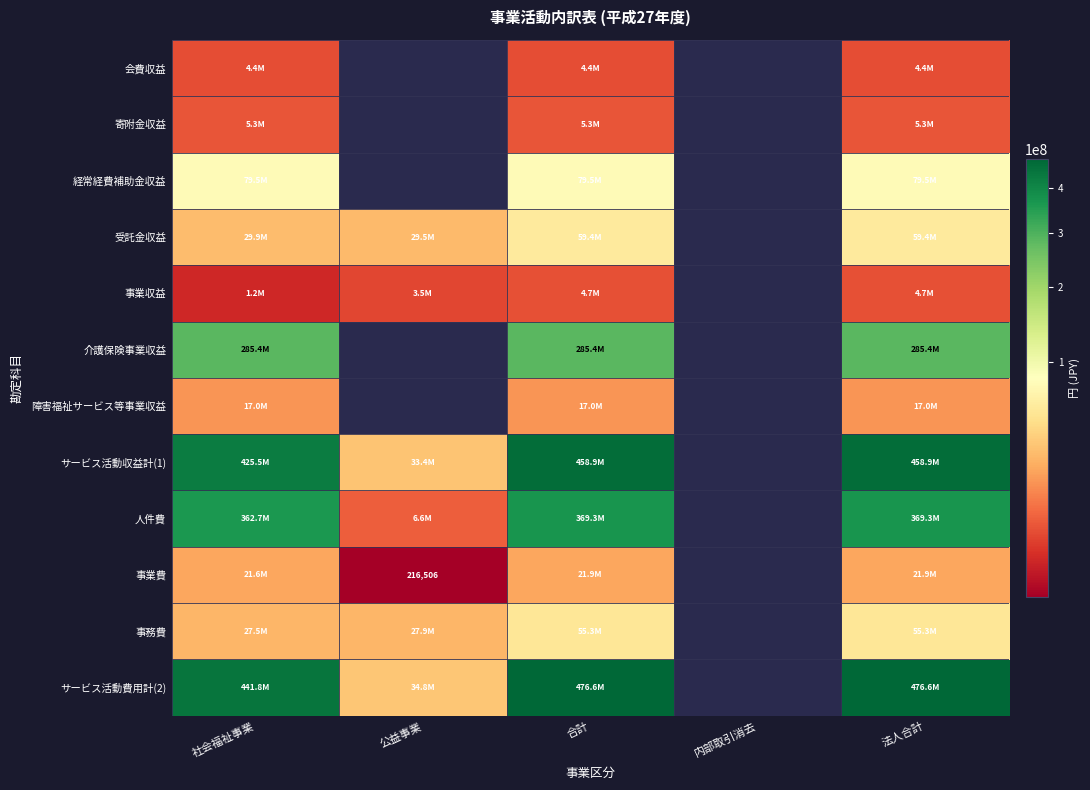

How many values in サービス活動費用計(2) are above zero?

4